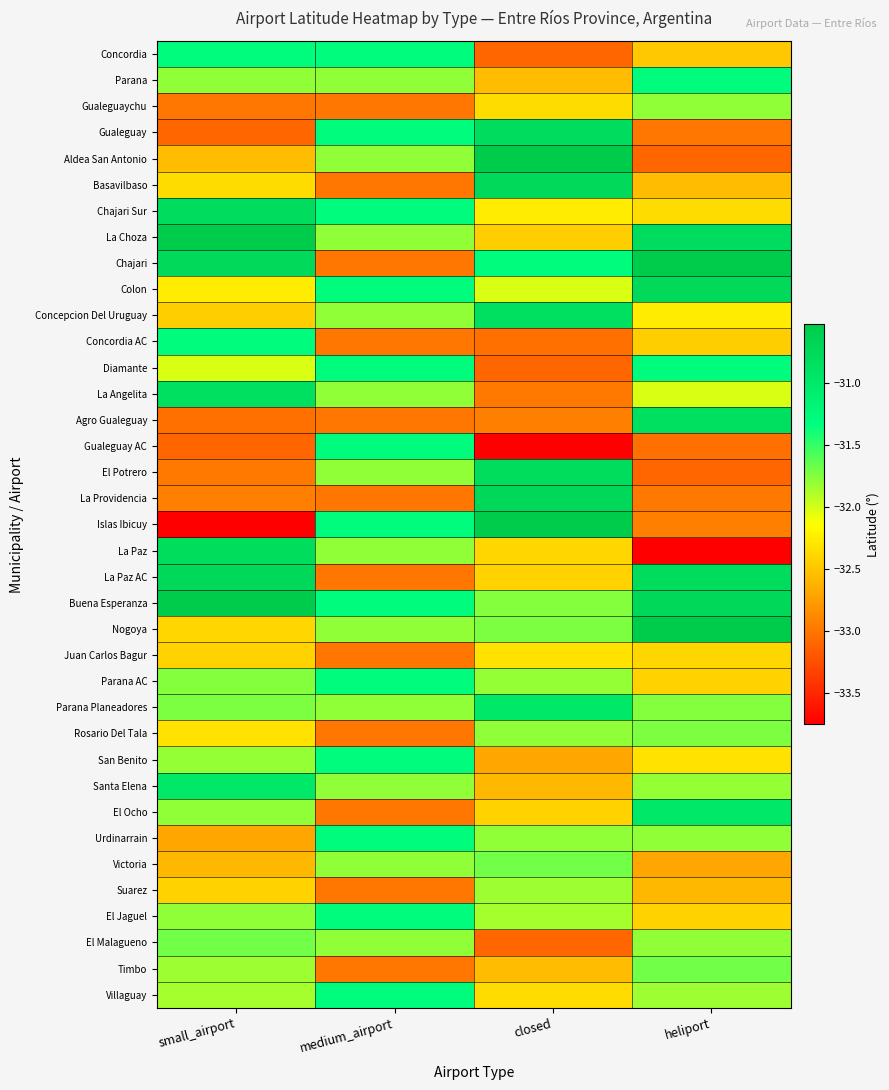

What is the total value across all series at medium_airport?

-1184.5